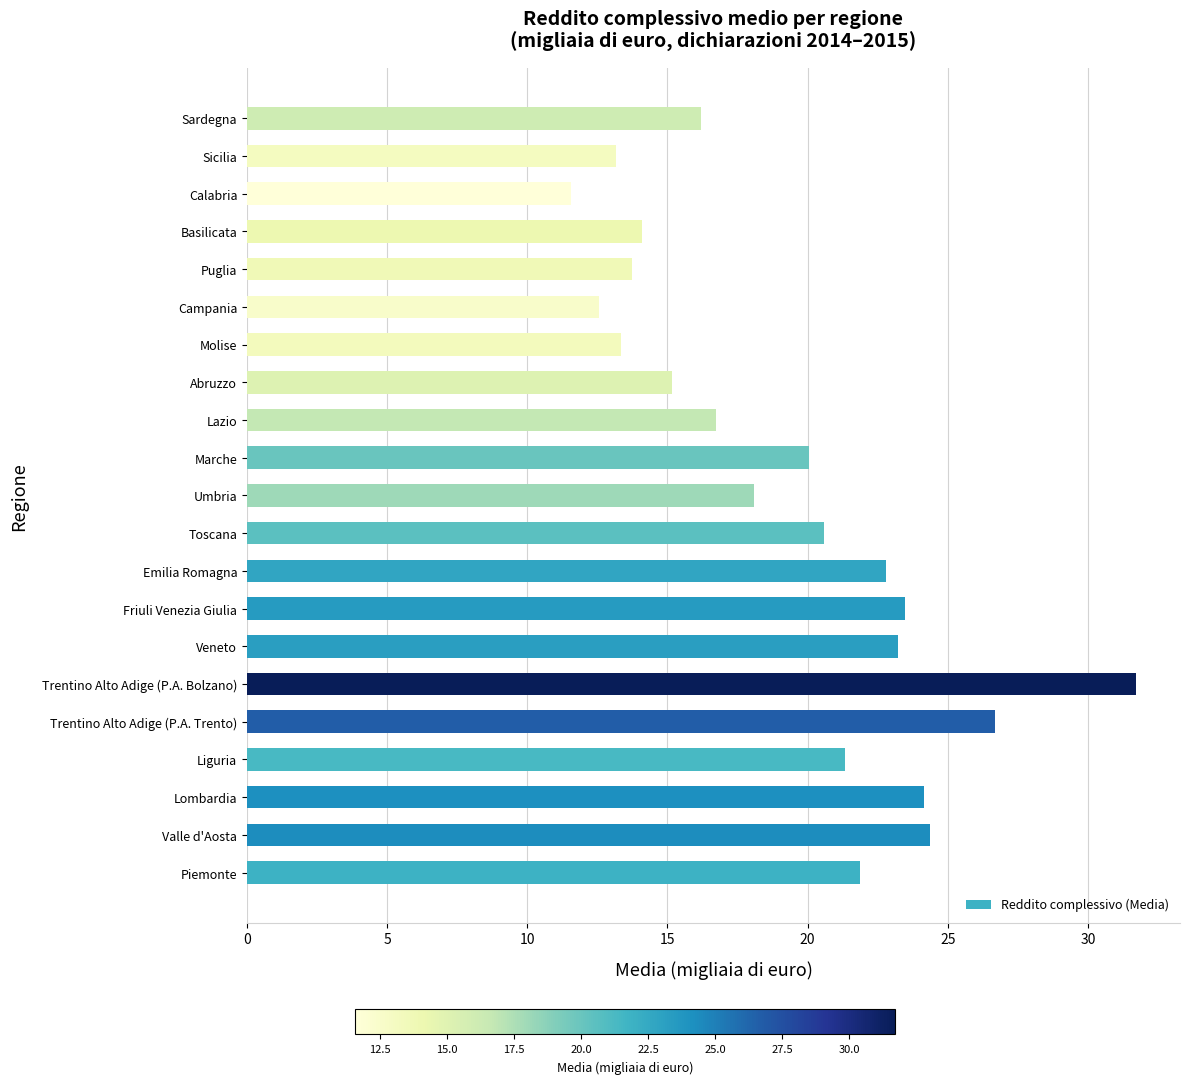

What is the sum of all values?

404.8